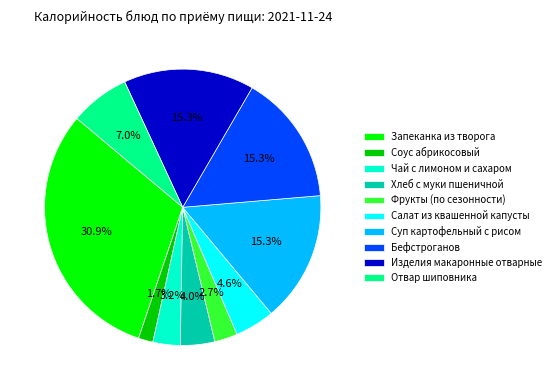

Does Фрукты (по сезонности) account for over 50% of the chart?

No